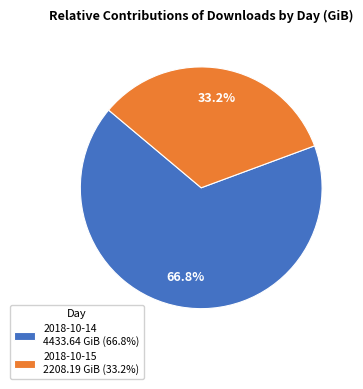

Is it true that 2018-10-15 is 33% of the pie?

True